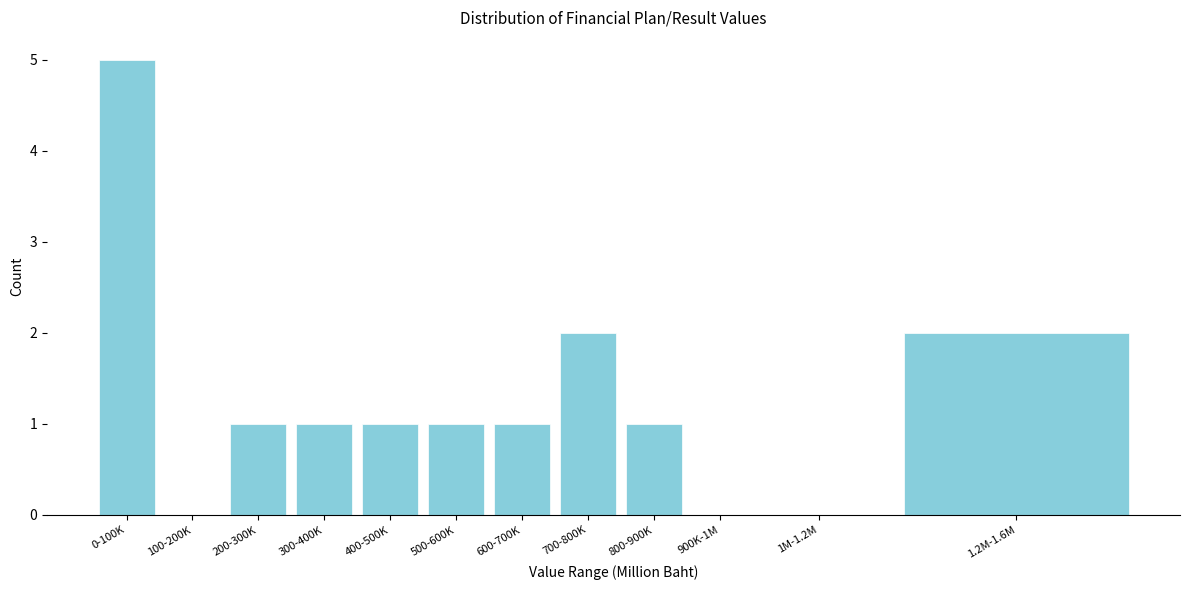

Reading left to right, list all the values displayed in this chart.

0-100K=5	100-200K=0	200-300K=1	300-400K=1	400-500K=1	500-600K=1	600-700K=1	700-800K=2	800-900K=1	900K-1M=0	1M-1.2M=0	1.2M-1.6M=2